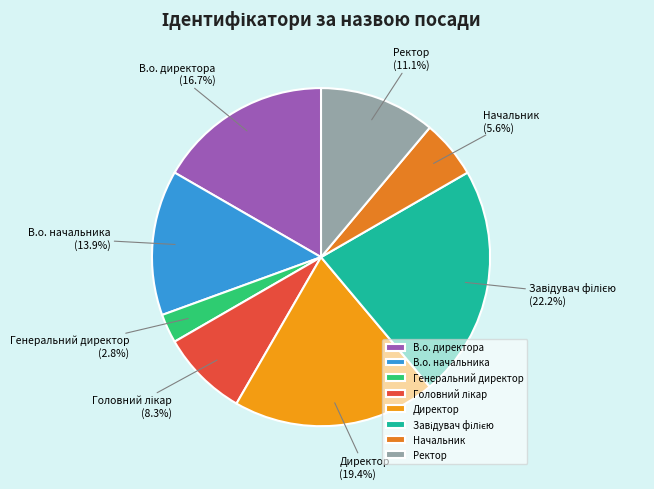

Approximately how many times larger is the value at В.о. директора compared to В.о. начальника?

1.2